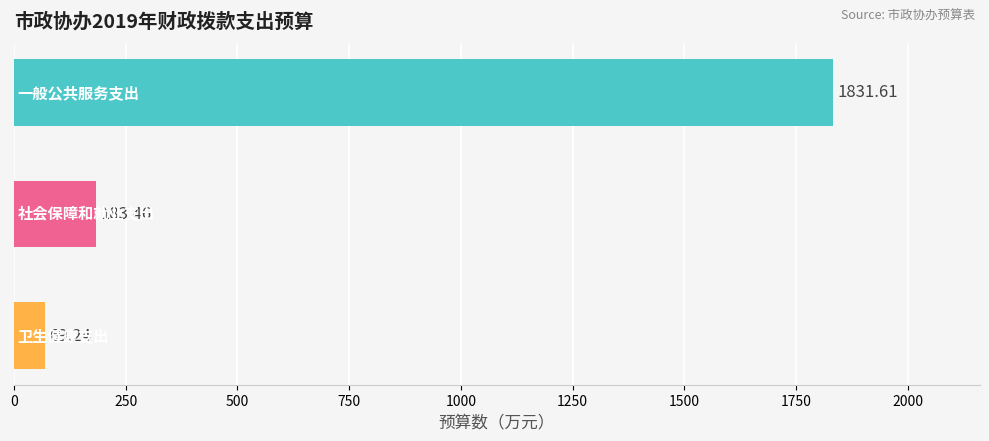

Are the bars grouped side by side (vs. stacked)?

No